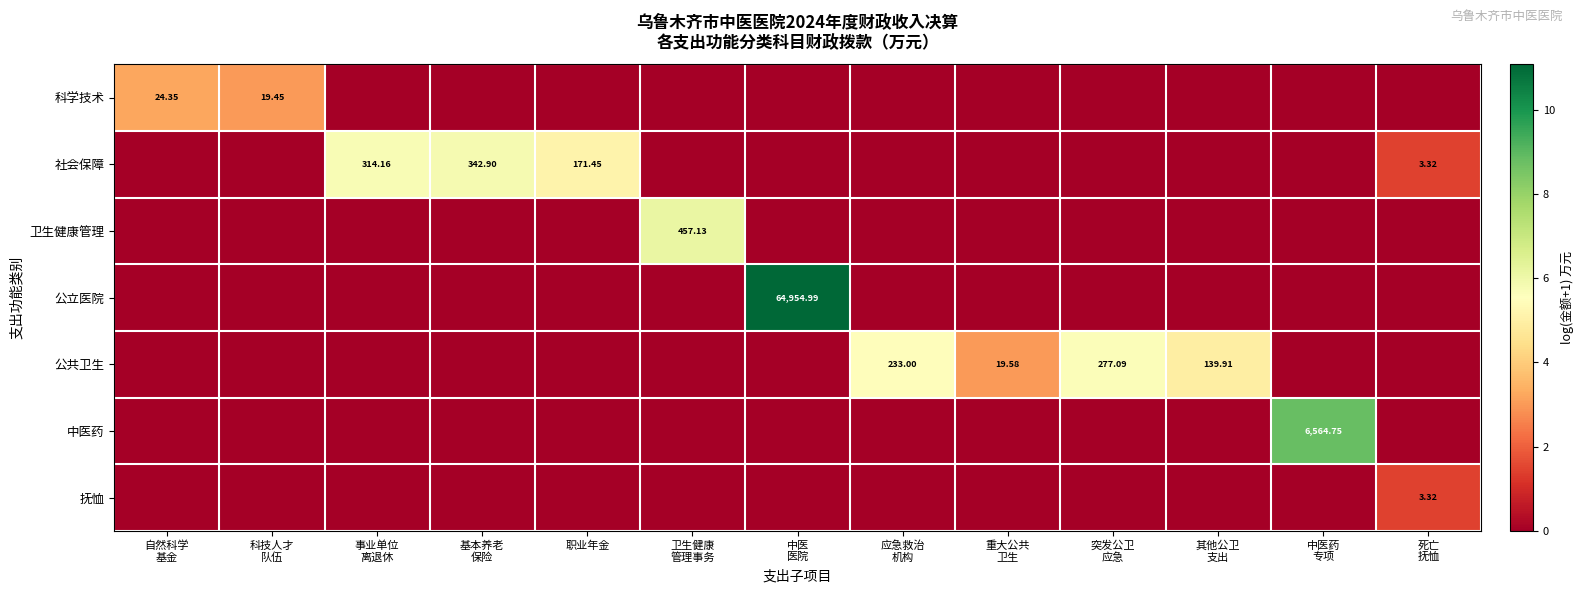

Which series changed the most between 科技人才 队伍 and 职业年金?

社会保障